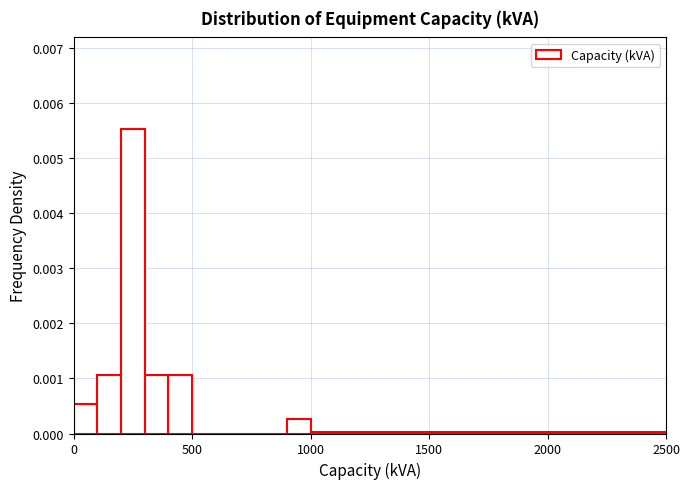

Read against the x-axis, roughly where is the centre of the tallest bar?

250